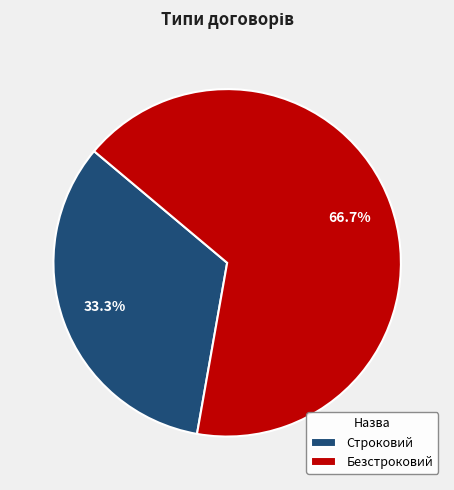

Does any single category account for the majority?

Yes